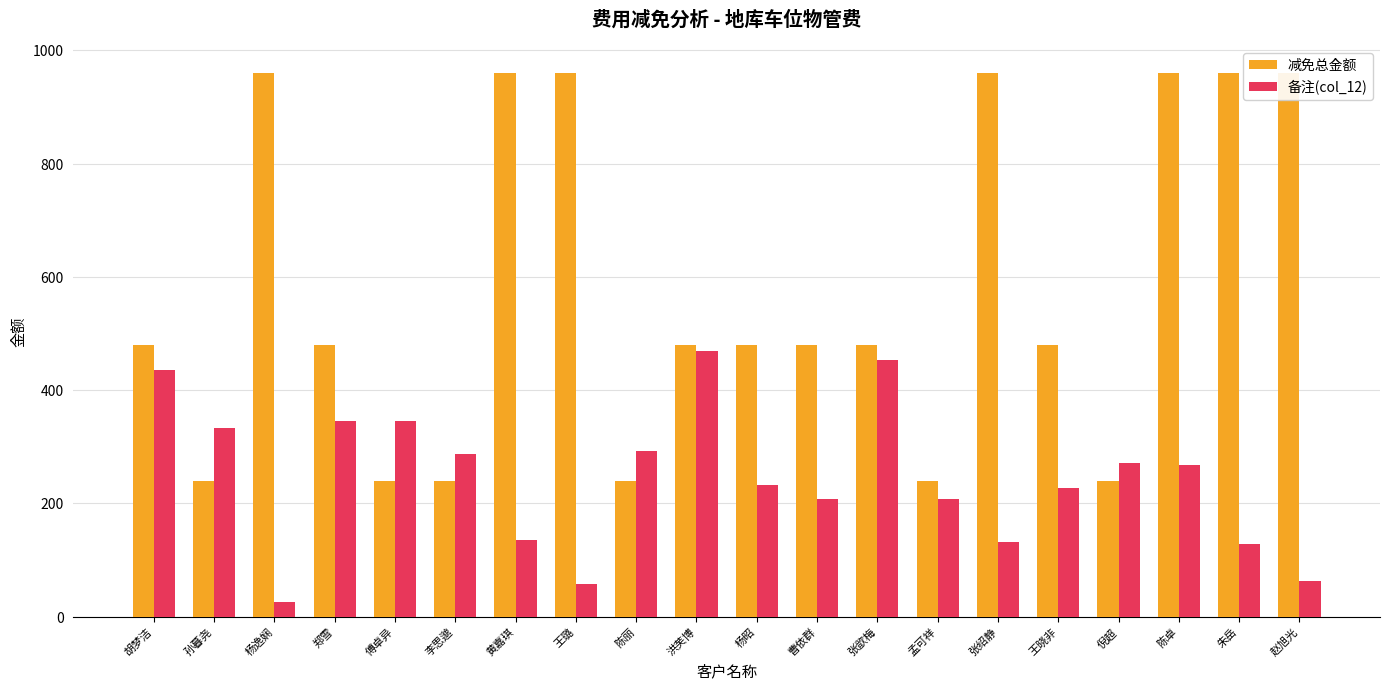

What is the spread (max minus min) of values at 孙暮尧?

93